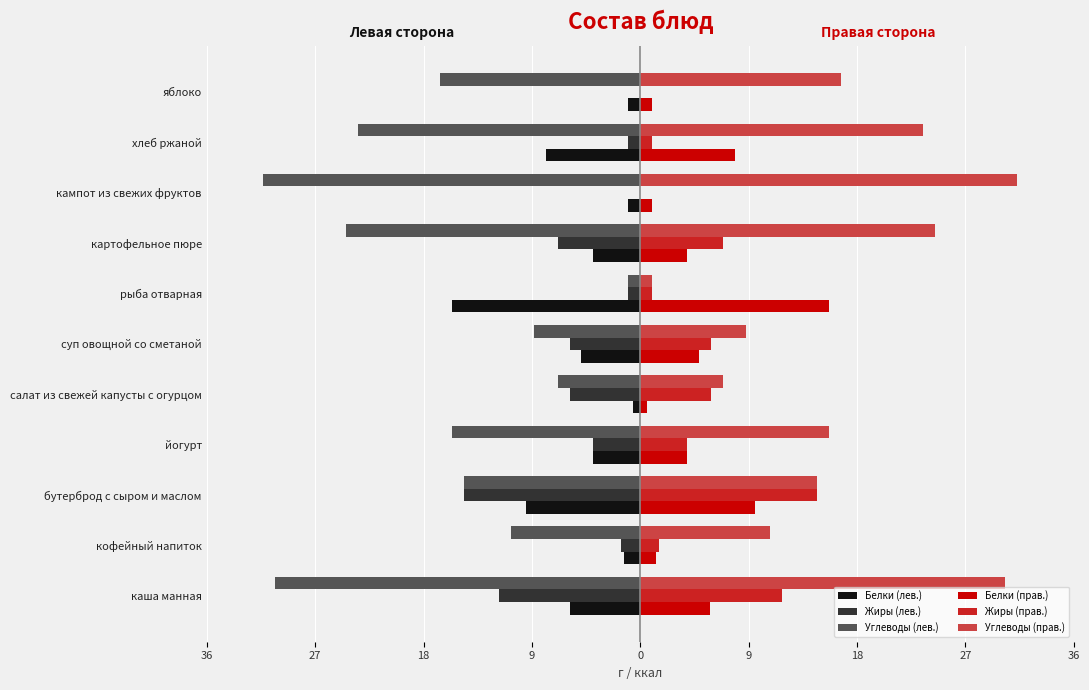

Is it true that Белки (левая) equals -1.0 at яблоко?

True